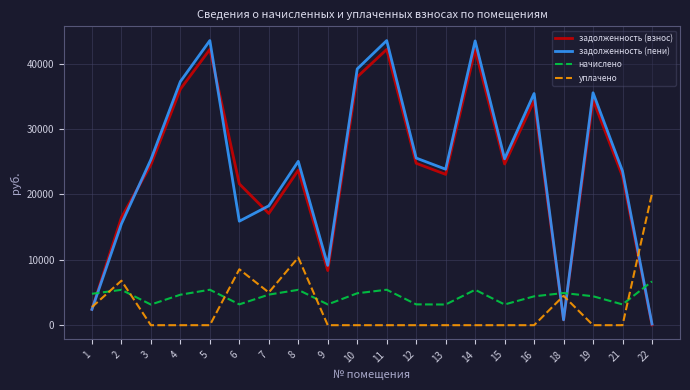

What is the sum of all задолженность (взнос) values?

479473.1